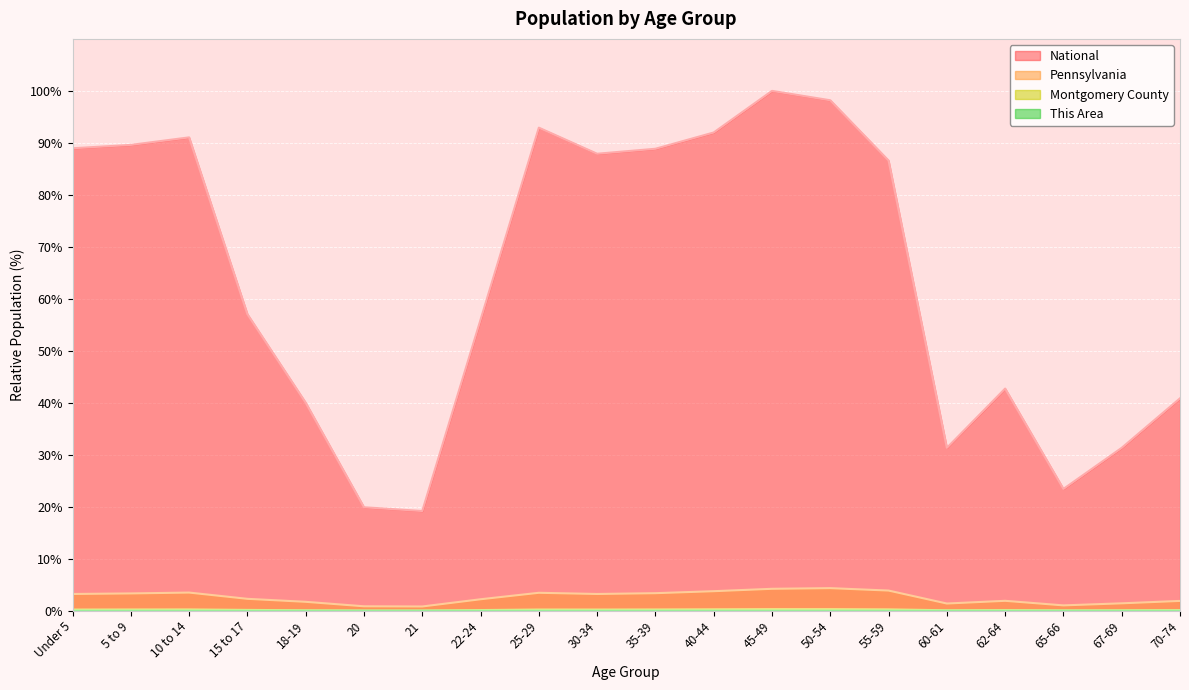

What is the difference between the maximum and minimum values in the Pennsylvania series?

3.5